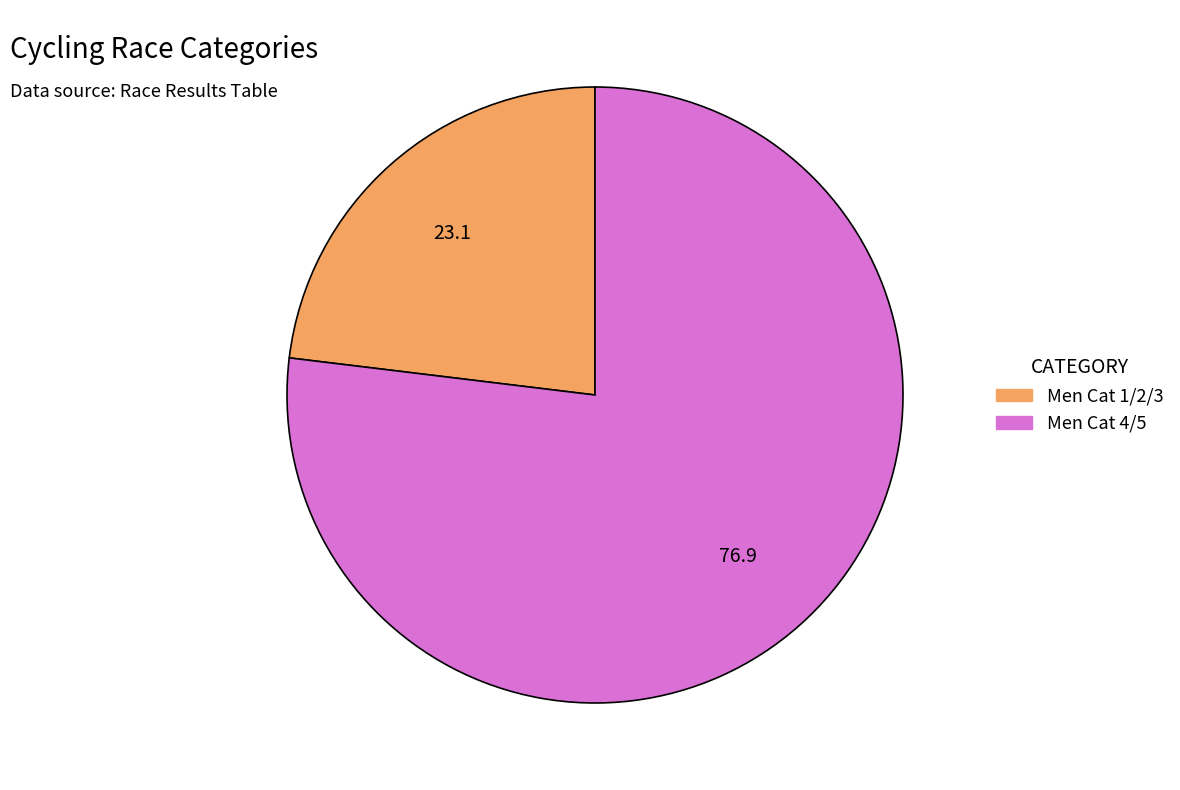

Rank the categories by value from lowest to highest.

Men Cat 1/2/3, Men Cat 4/5